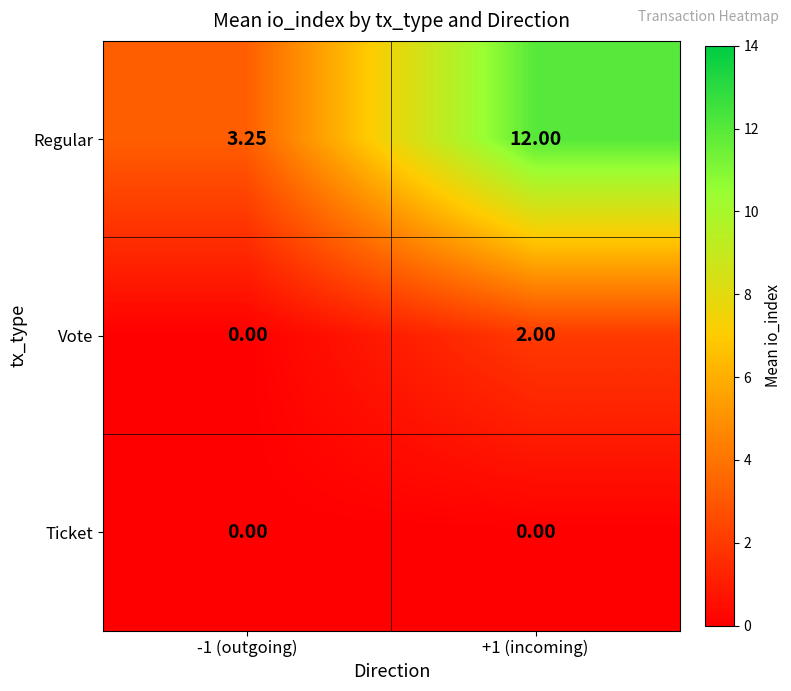

Rank the series by their maximum value, from highest to lowest.

Regular, Vote, Ticket